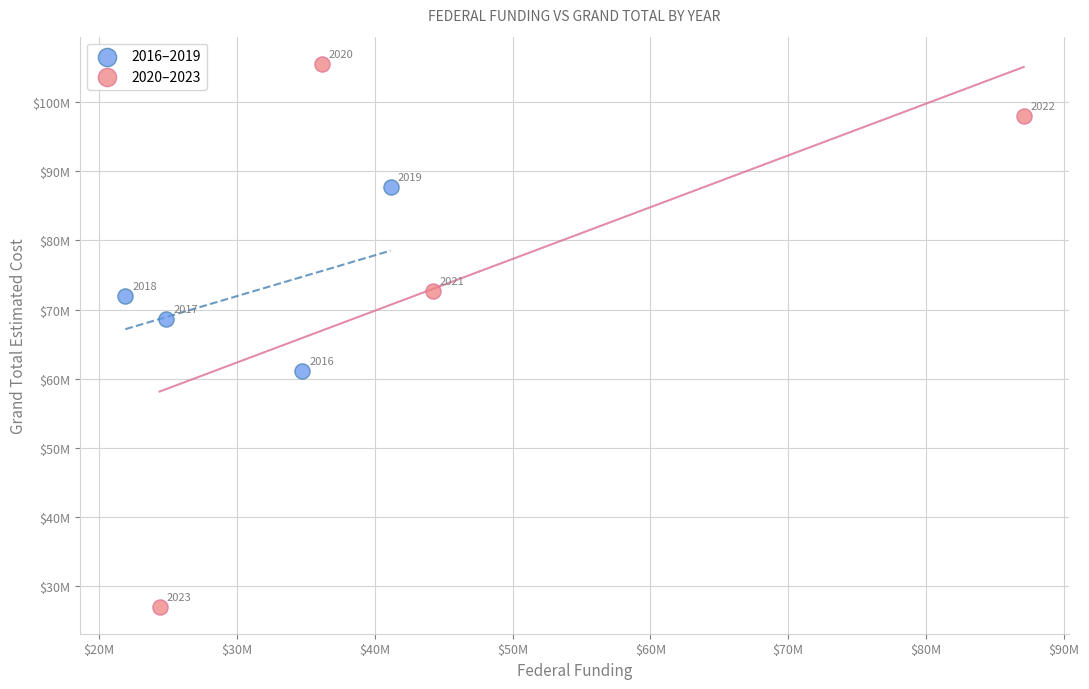

What are all the series names shown in the legend?

2016–2019, 2020–2023